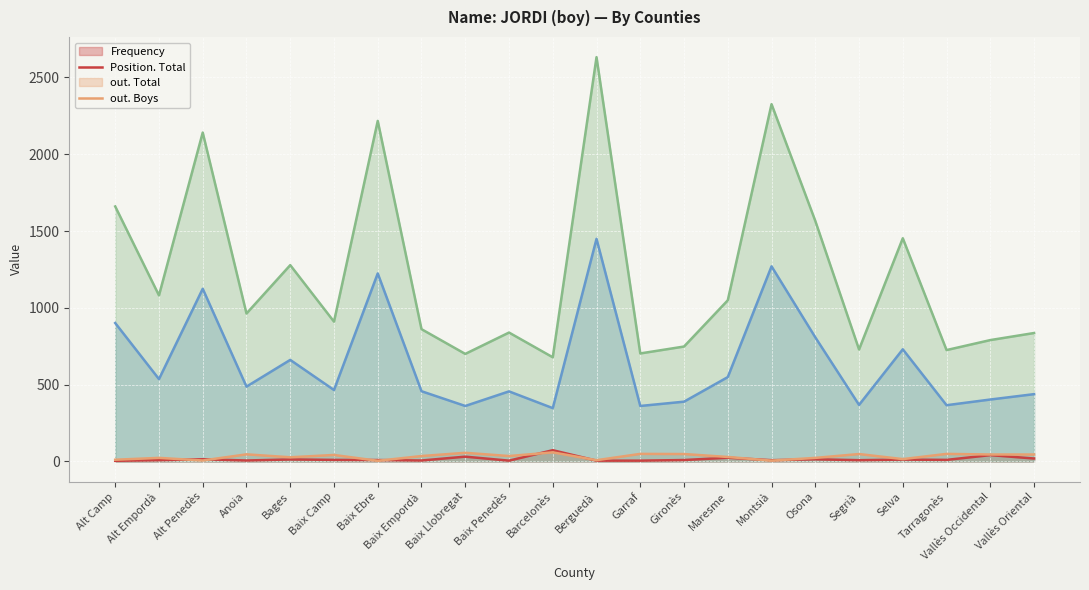

Which series has the largest total across all categories?

out. Boys